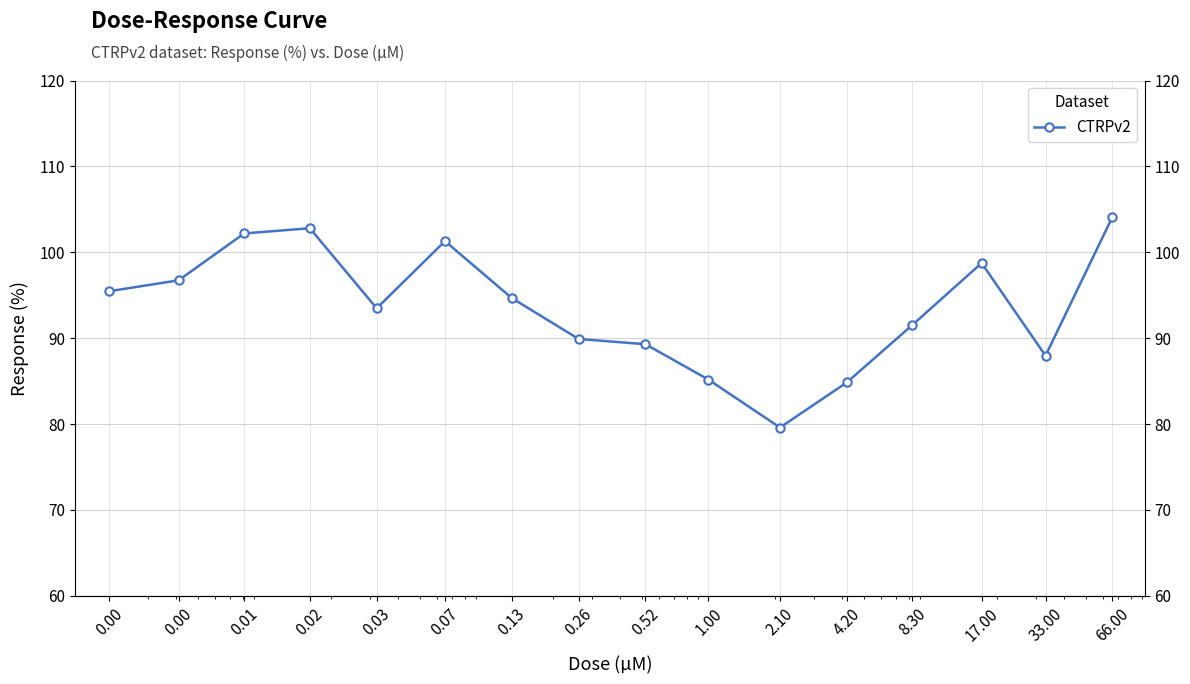

The value at 4.20 is 84.8. True or false?

True